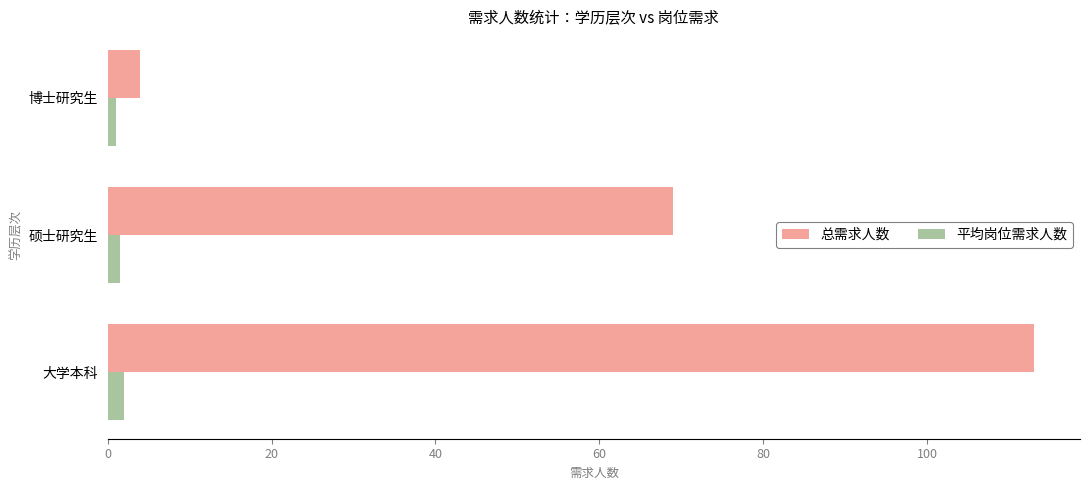

Rank the series by their average value, from highest to lowest.

总需求人数, 平均岗位需求人数